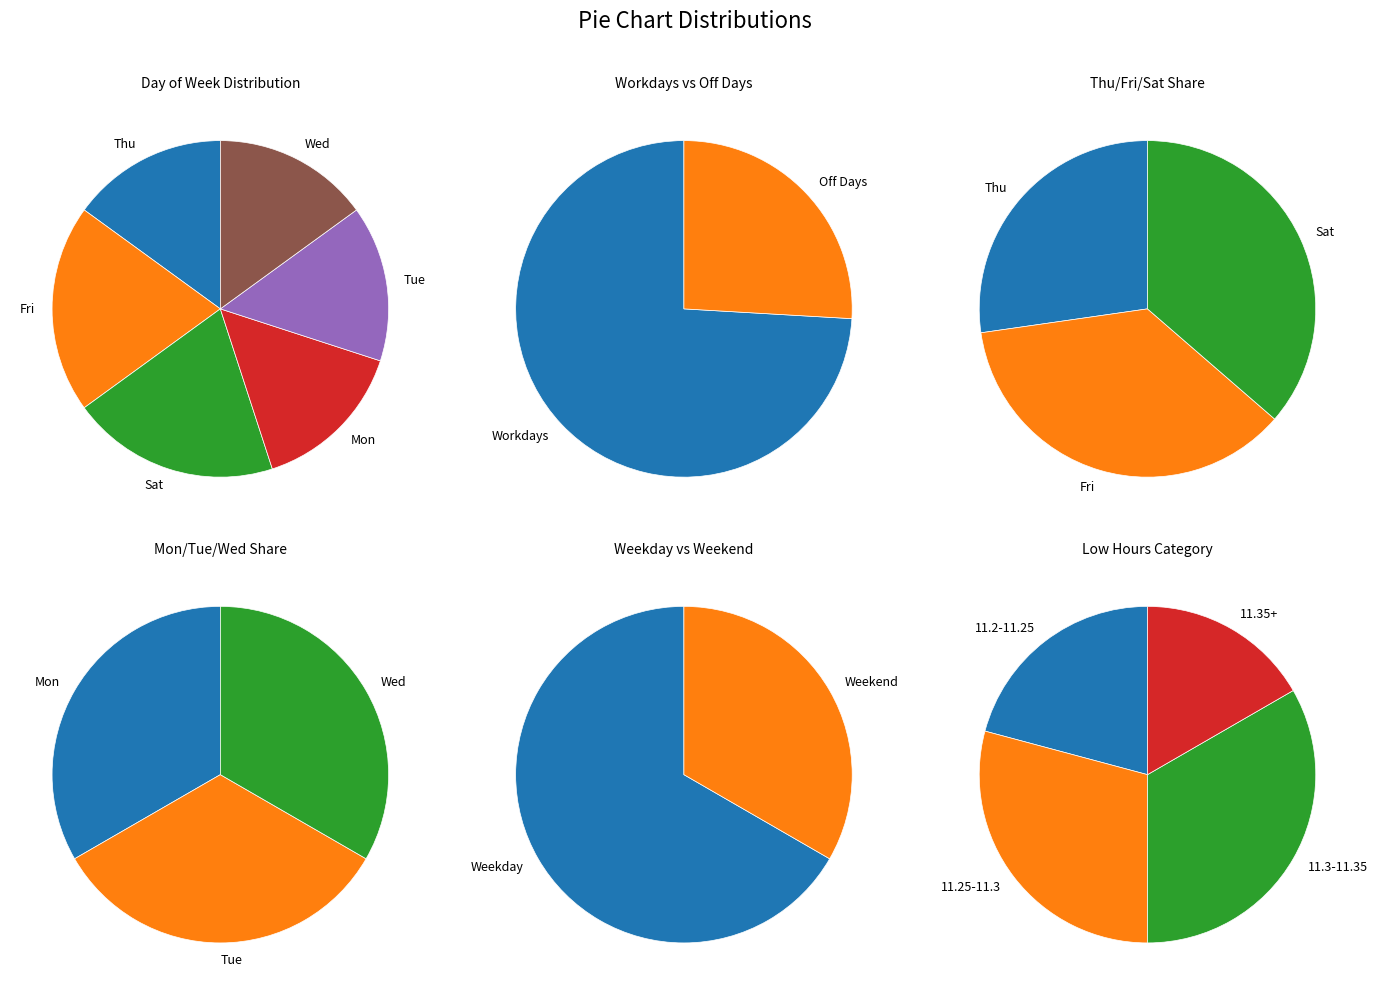

Which slice is the largest?

Fri